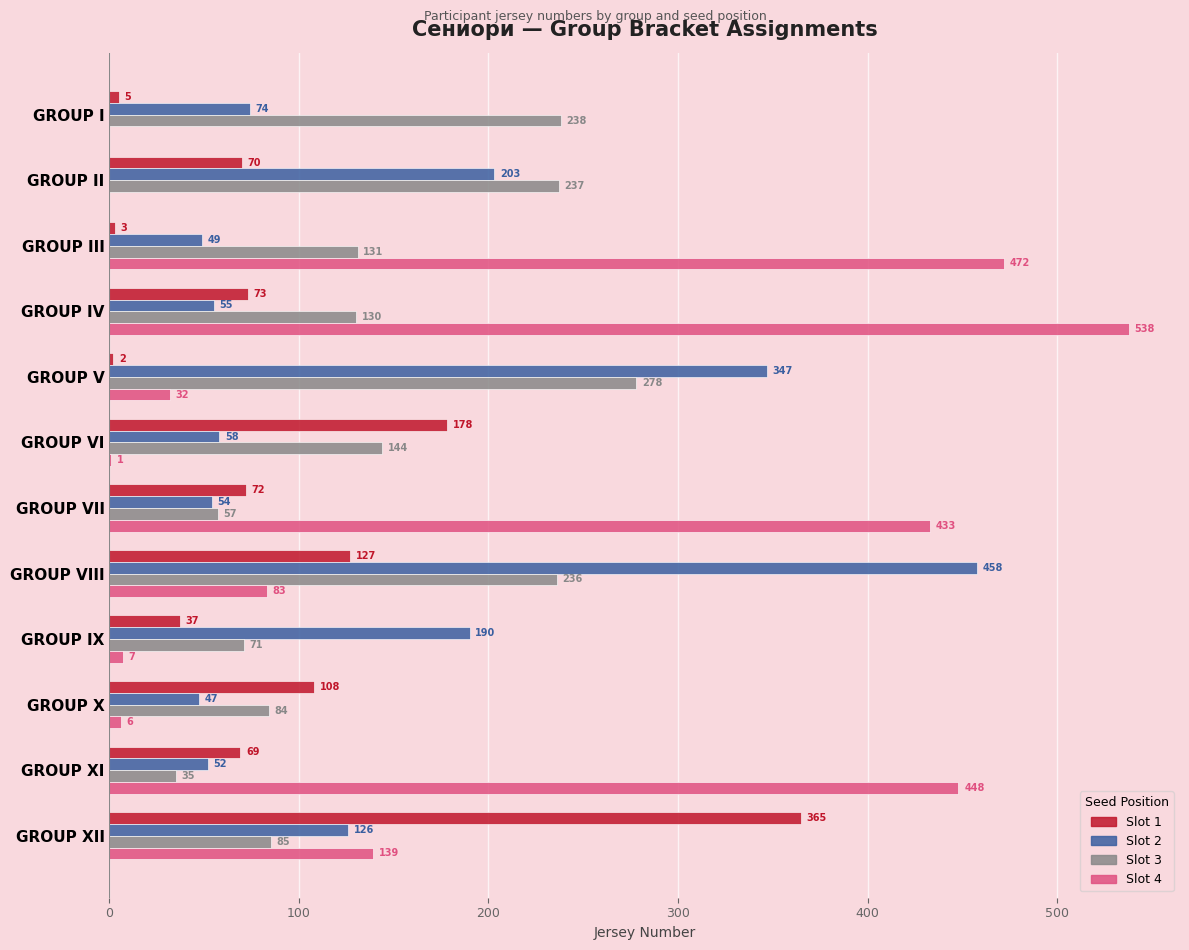

What is the sum of the Slot 1 values at GROUP V and GROUP VI?

180